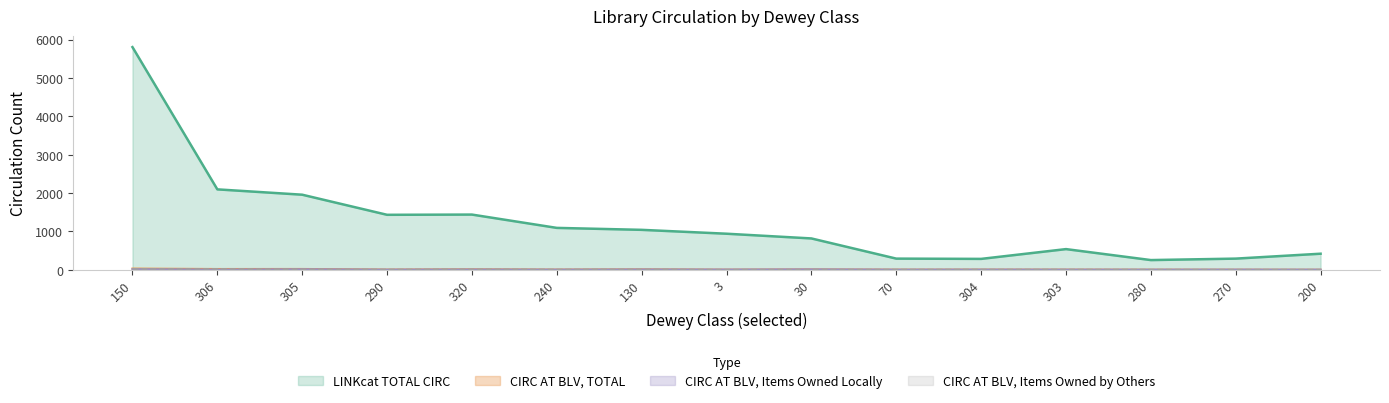

True or false: circ_blv_total and circ_blv_owned_by_others cross at least once.

False